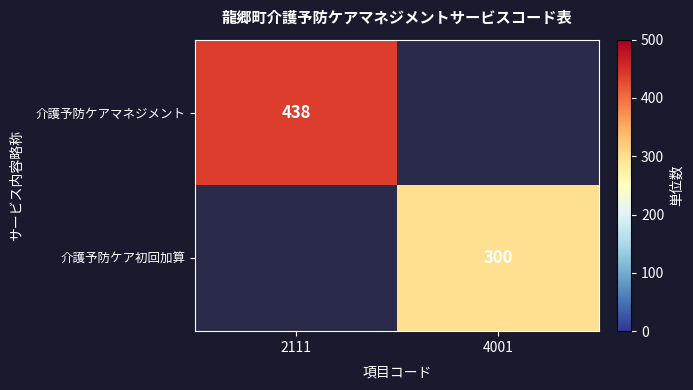

The 介護予防ケア初回加算 series shows 166.3 at 4001. True or false?

False